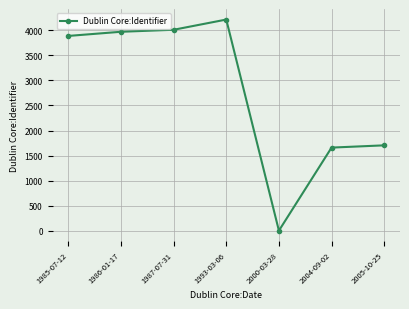

List the labels in order of value, largest first.

1993-03-06, 1987-07-31, 1986-01-17, 1985-07-12, 2005-10-25, 2004-09-02, 2000-03-28